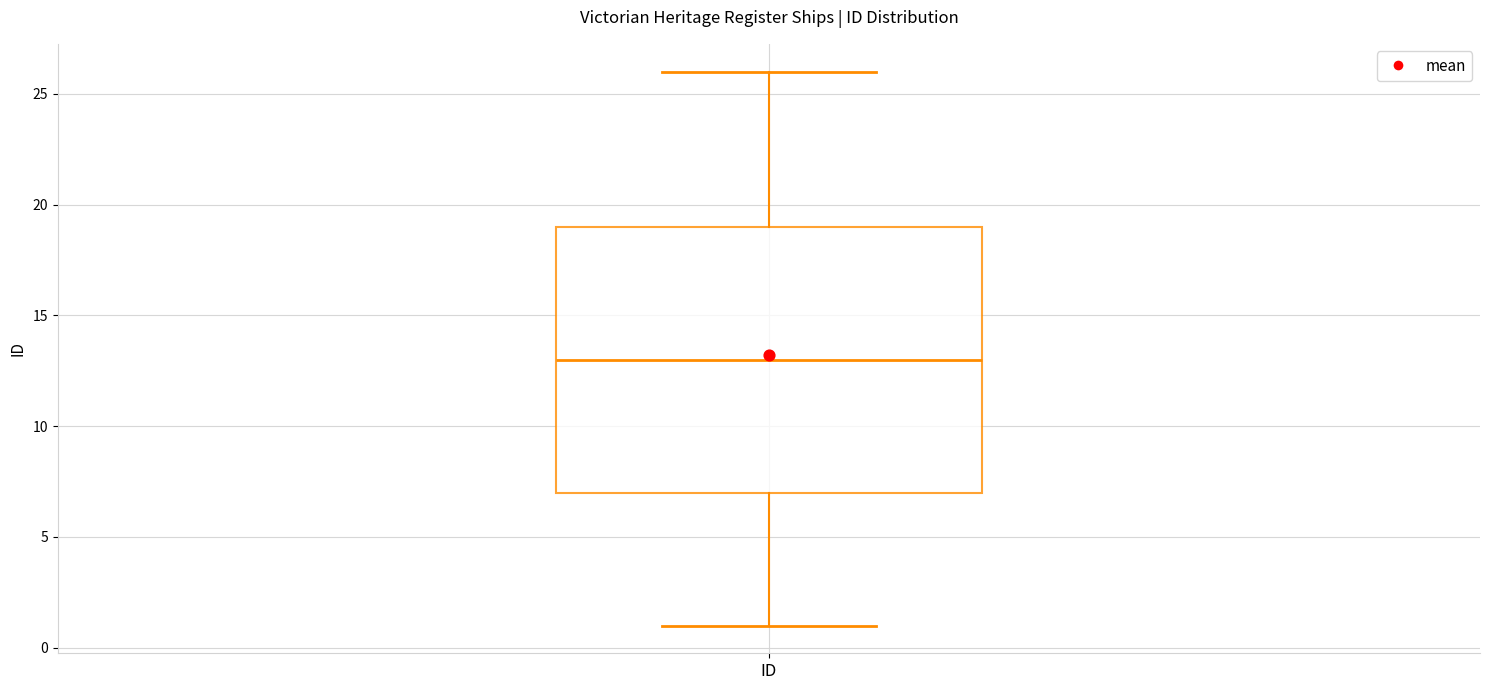

Transcribe this box plot: give where the median line is, the range the box spans, and where the two whiskers end, as read against the y-axis. The values are not printed on the chart, so give them approximately, as read against the axis.

median 13, box 7 to 19, whiskers 1 to 26